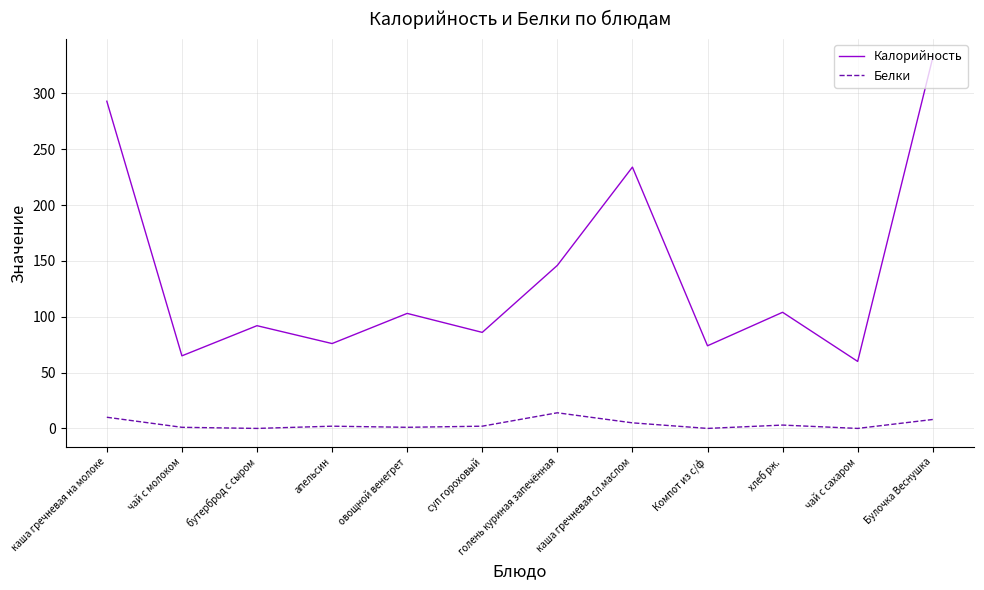

What is the difference between the second highest and second lowest values in the Белки series?

10